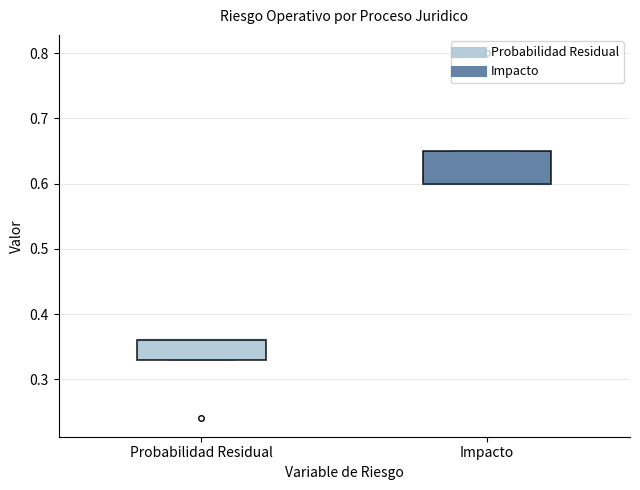

Comparing the boxes themselves (not the whiskers), which one is the tallest?

Impacto